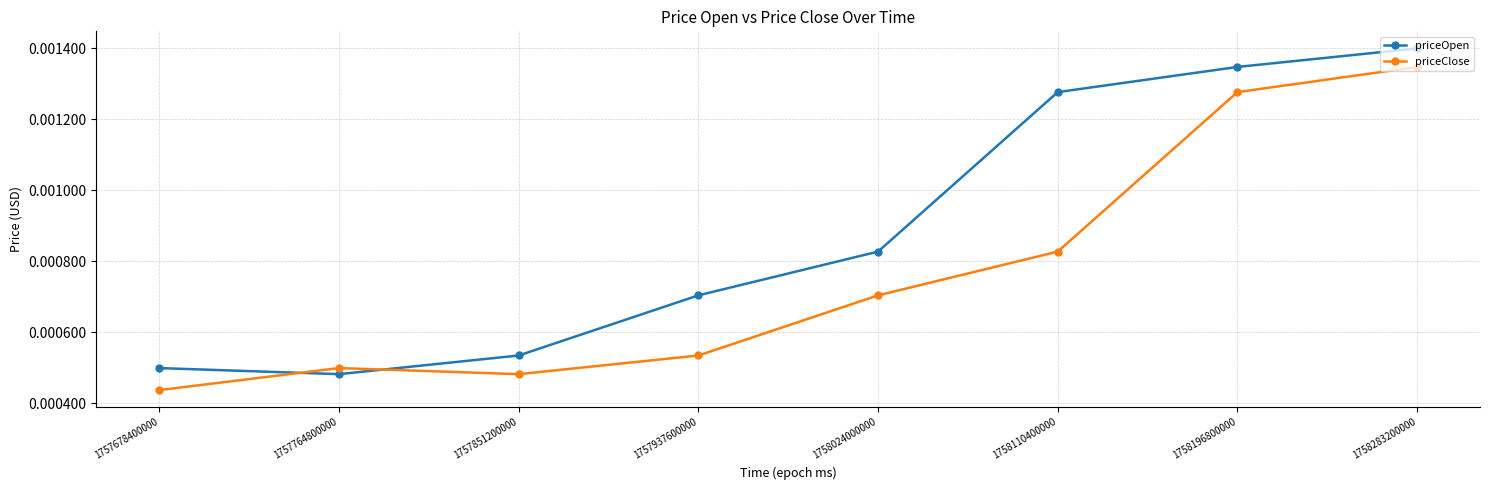

Between which two adjacent categories do priceClose and priceOpen first intersect?

1757678400000 and 1757764800000